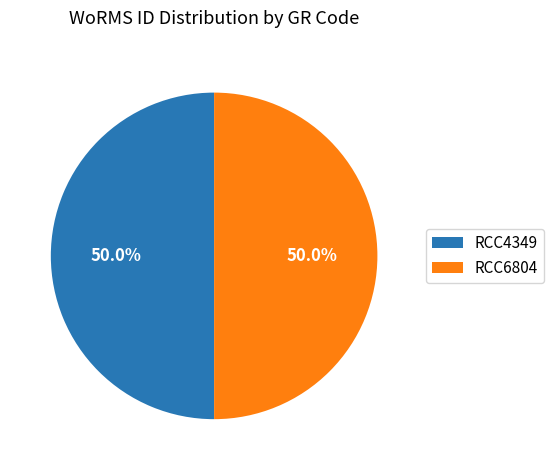

What is the ratio of the value at RCC4349 to the value at RCC6804?

1.0